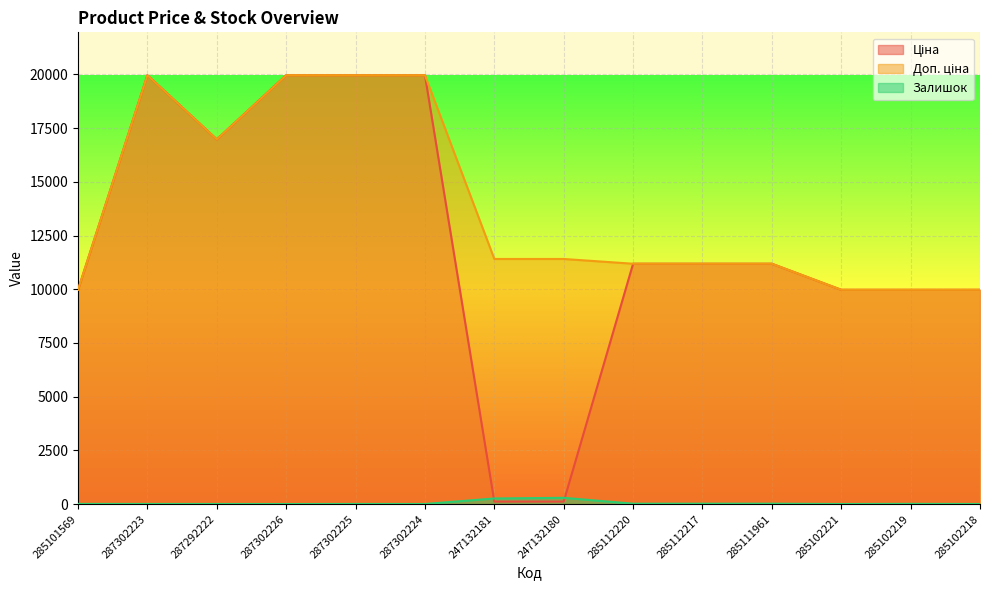

Between 285112217 and 285102221, which series saw the biggest shift?

Ціна